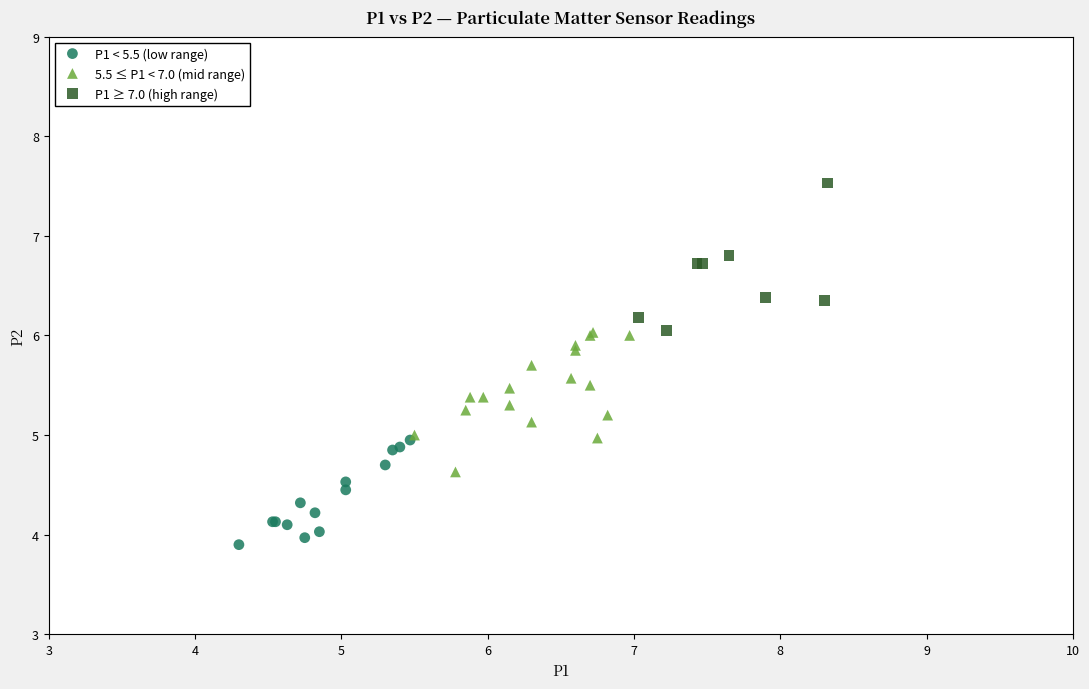

Which series reaches the maximum Y coordinate?

P1 ≥ 7.0 (high range)